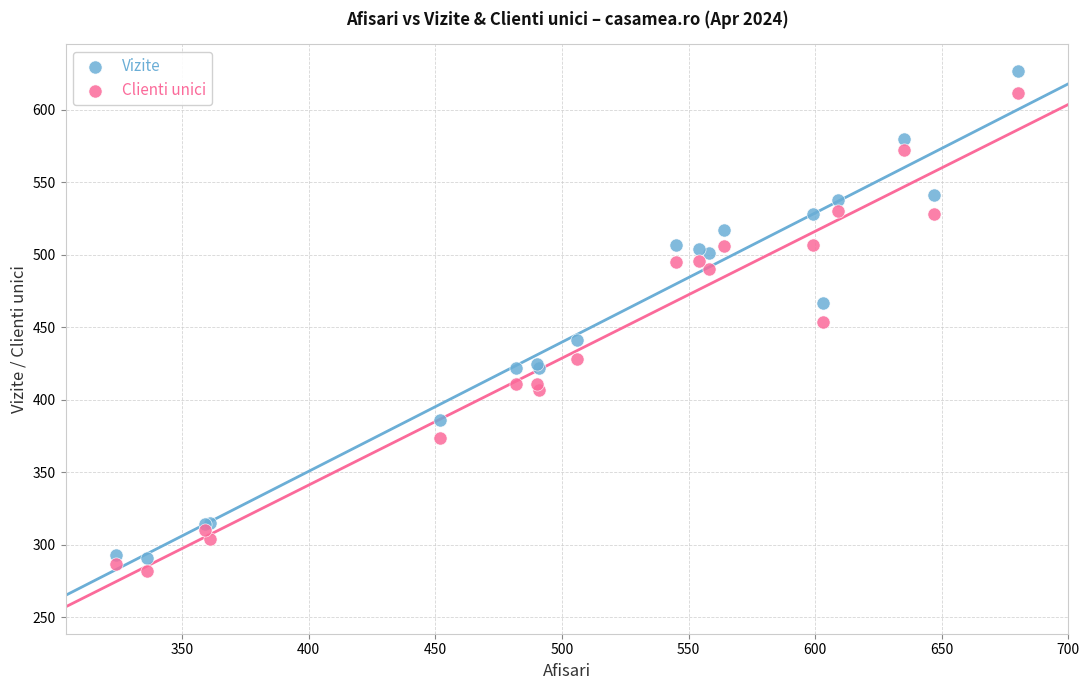

Which series has the largest Y range (max minus min)?

Vizite